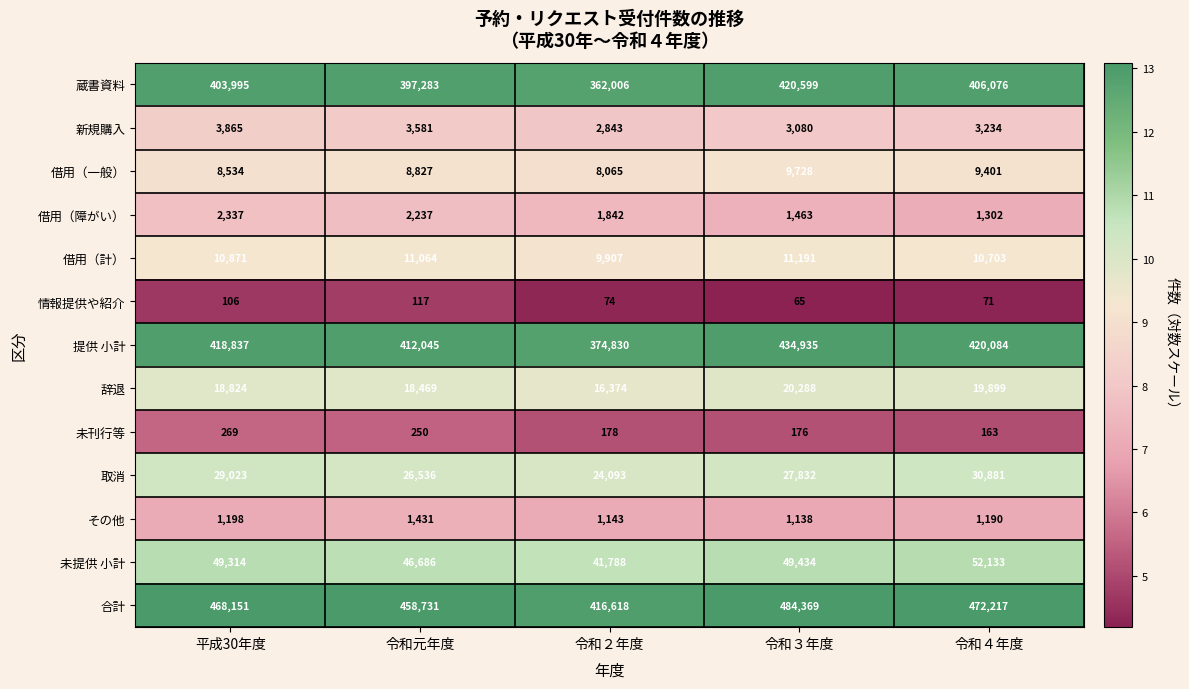

The 借用（一般） series shows 4713 at 令和２年度. True or false?

False